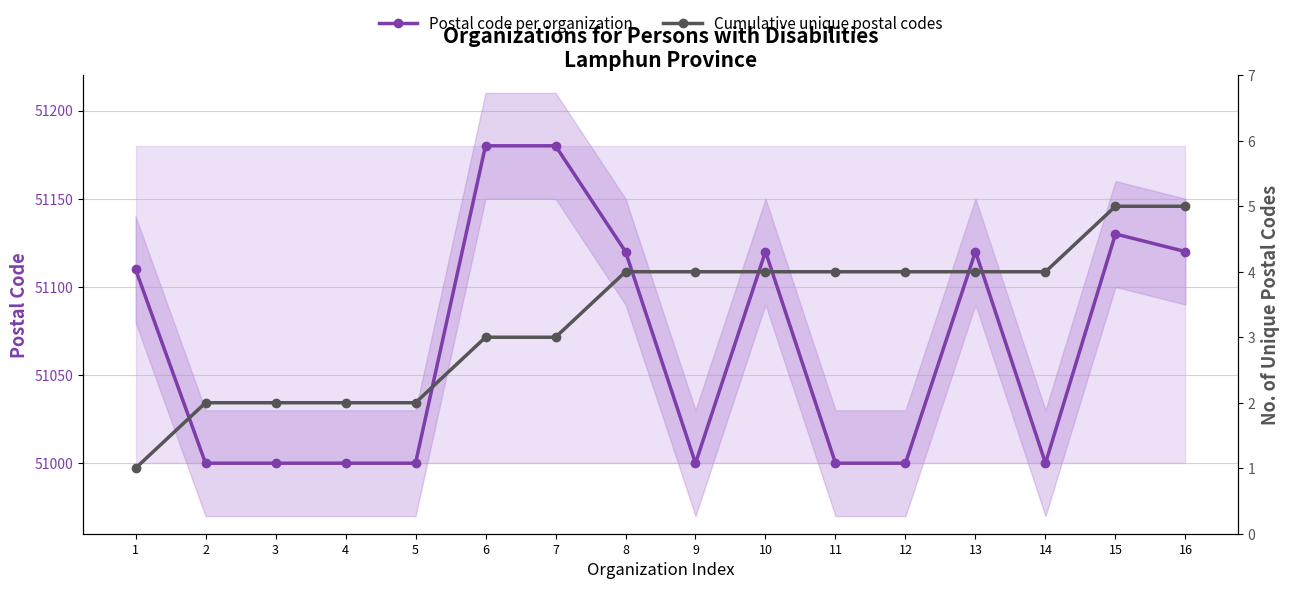

How many values in the Cumulative unique postal codes series are below 4?

7